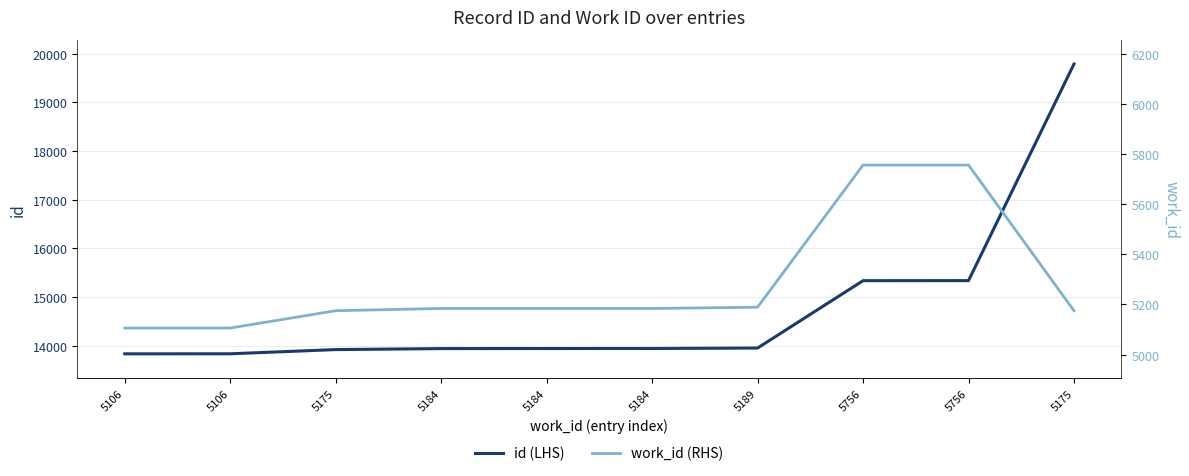

How many data points in work_id (RHS) are above 5184?

3